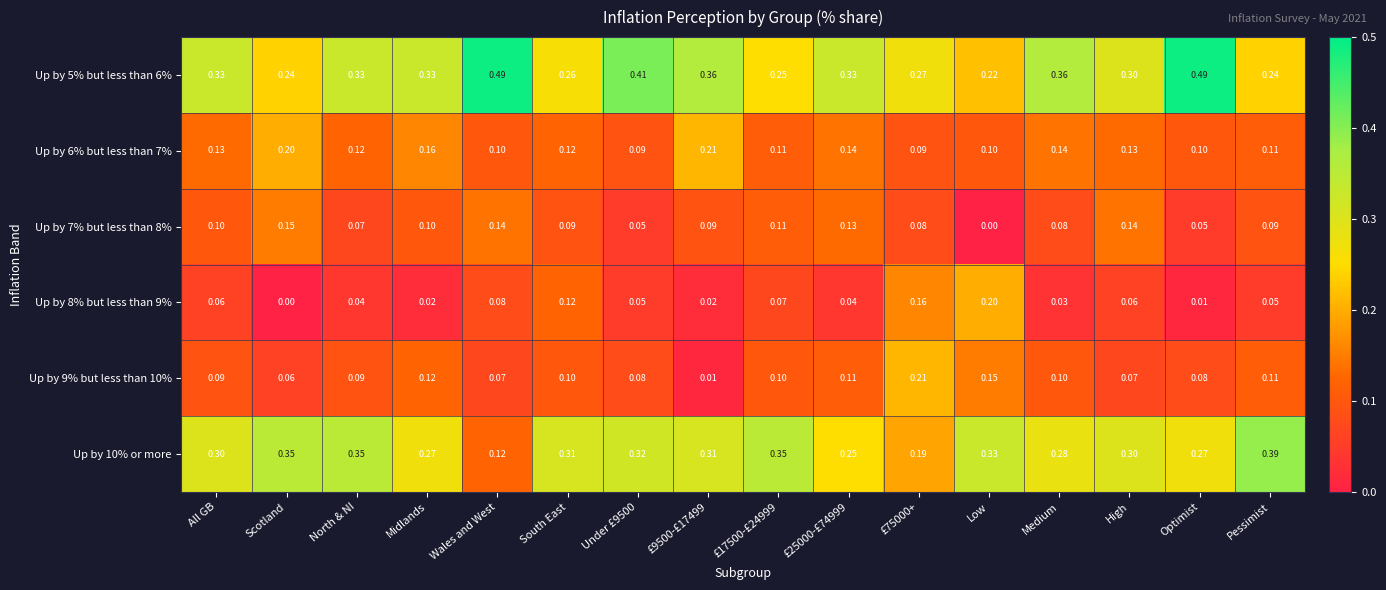

Where is Up by 10% or more nearest to the value 0?

Wales and West